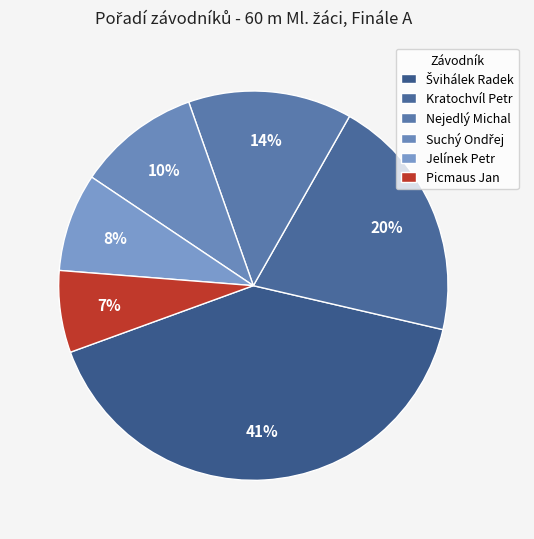

Does Švihálek Radek account for over 50% of the chart?

No